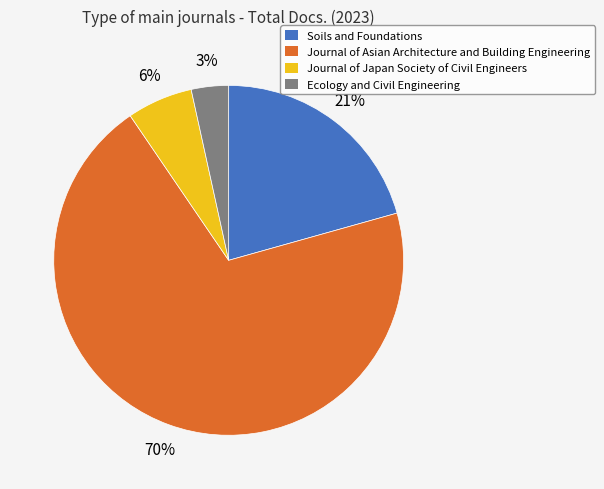

Rank the categories by value from lowest to highest.

Ecology and Civil Engineering, Journal of Japan Society of Civil Engineers, Soils and Foundations, Journal of Asian Architecture and Building Engineering